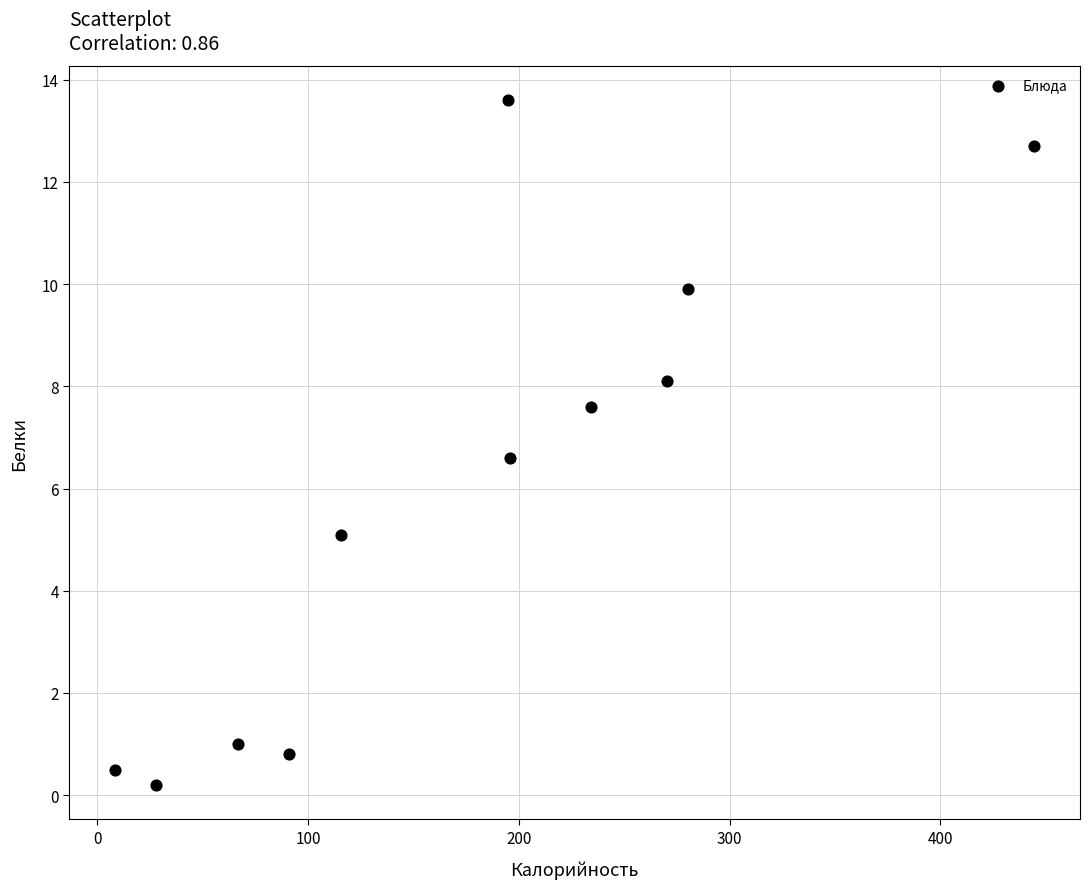

What is the average Y value?

6.0